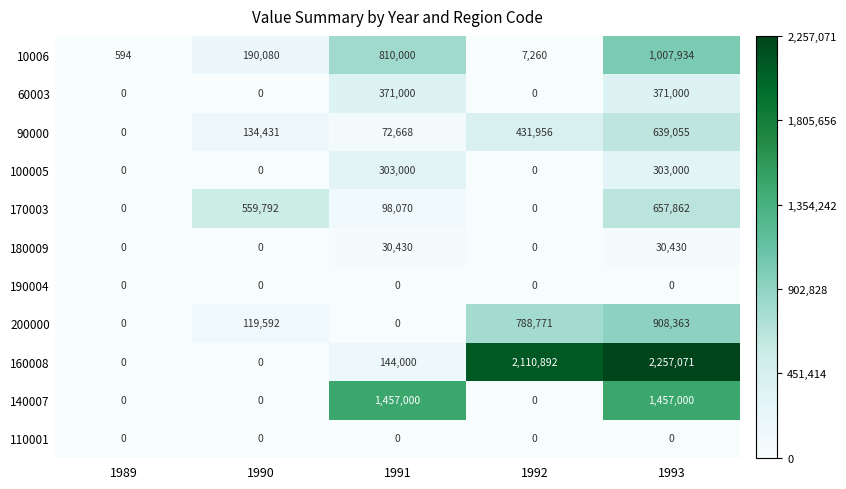

Is the value of 180009 at 1991 greater than the value of 100005 at 1991?

No